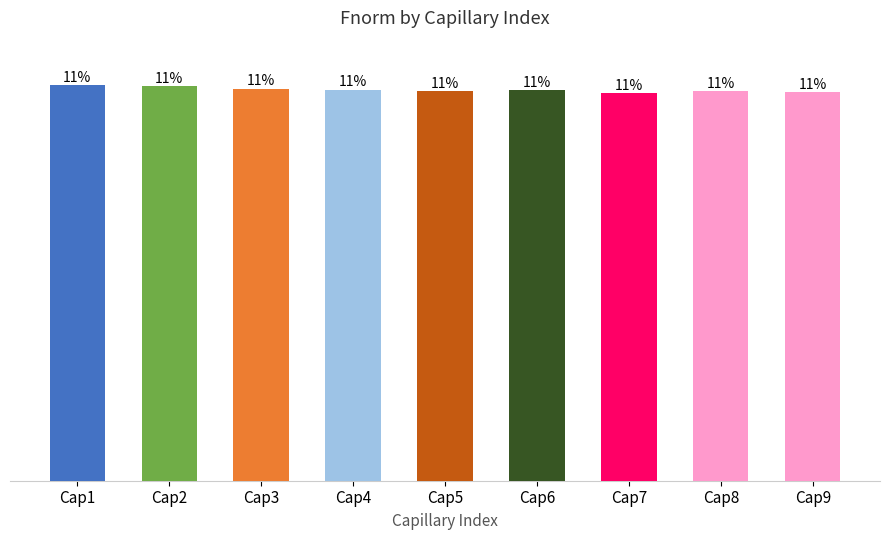

Does the chart contain stacked bars?

No